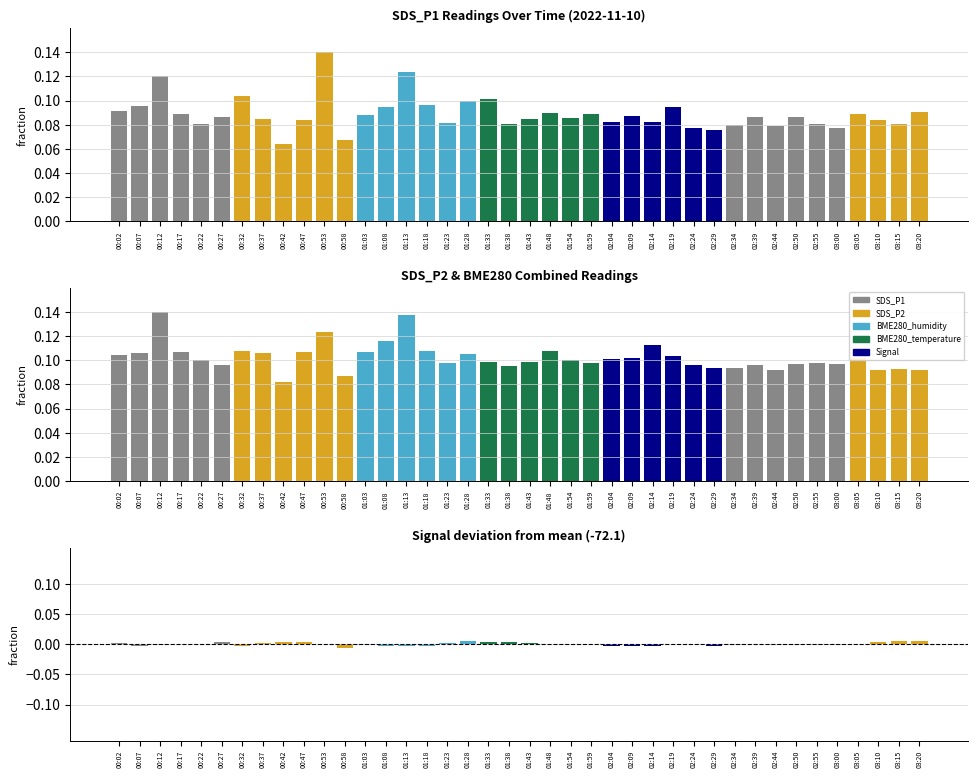

How many positive values does the Signal series have?

23